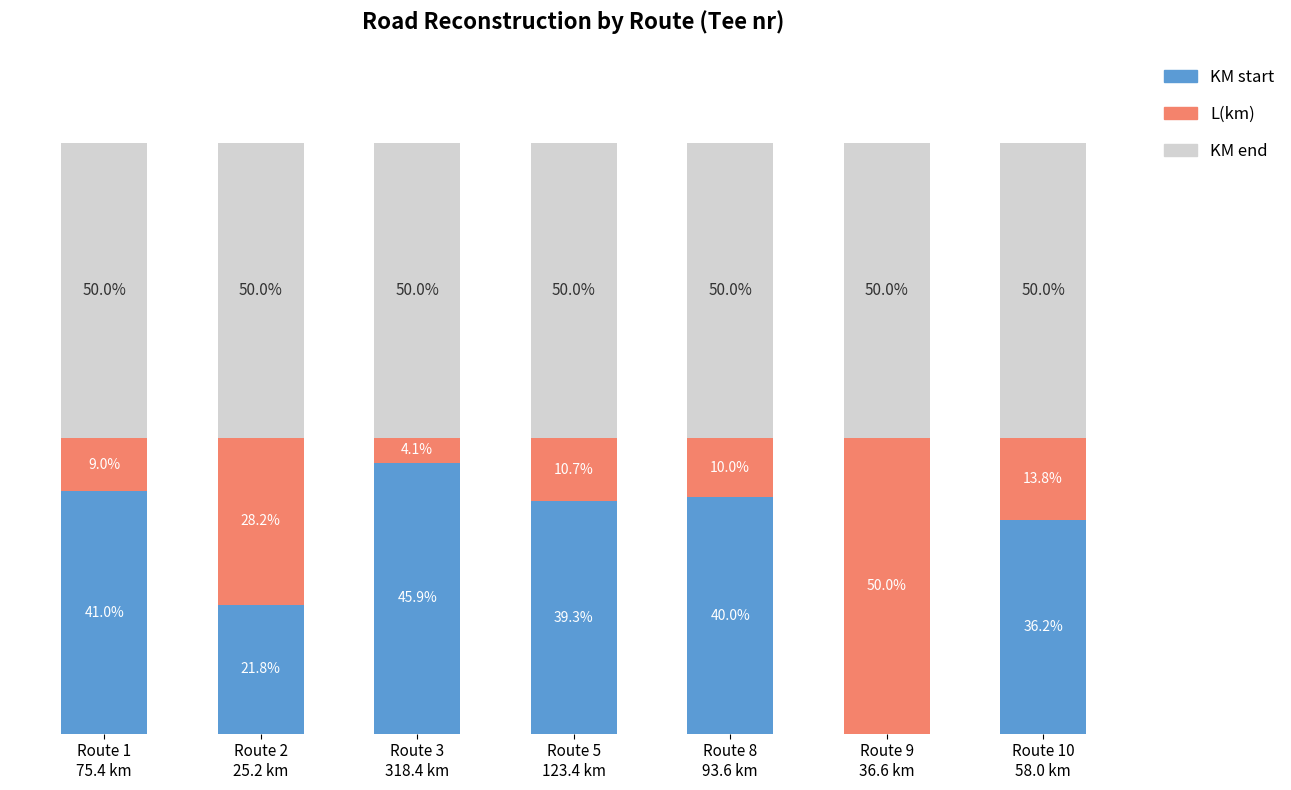

At which label does KM start reach its peak?

Route 3
318.4 km